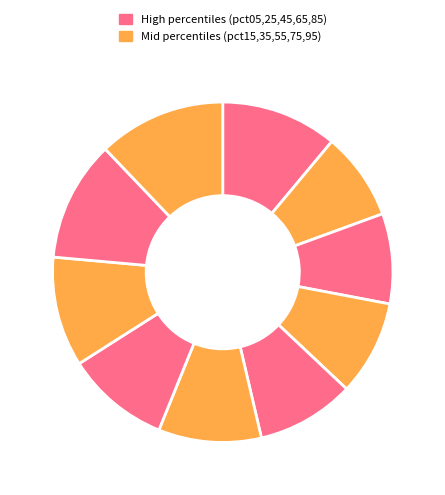

Which slice is the smallest?

pct15